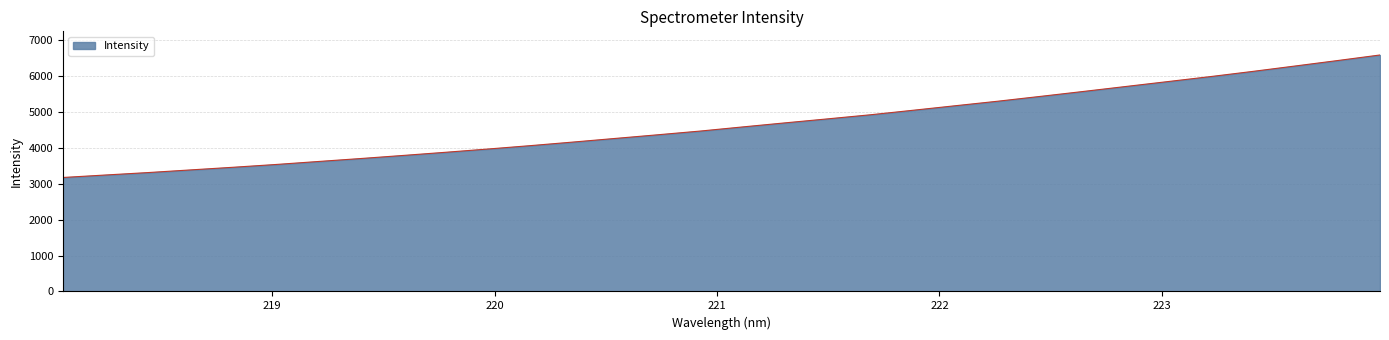

What is the greatest value displayed?

6588.7